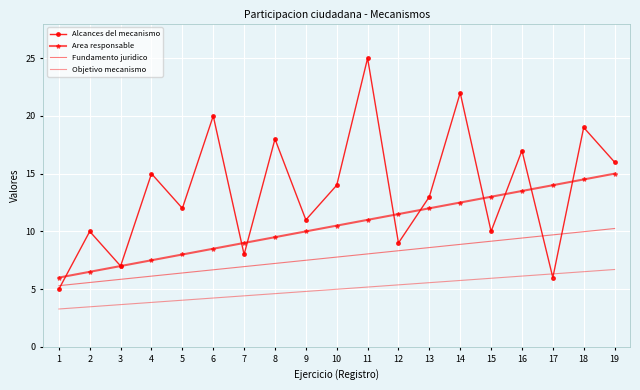

What is the difference between the second highest and minimum values in the Objetivo mecanismo series?

3.2